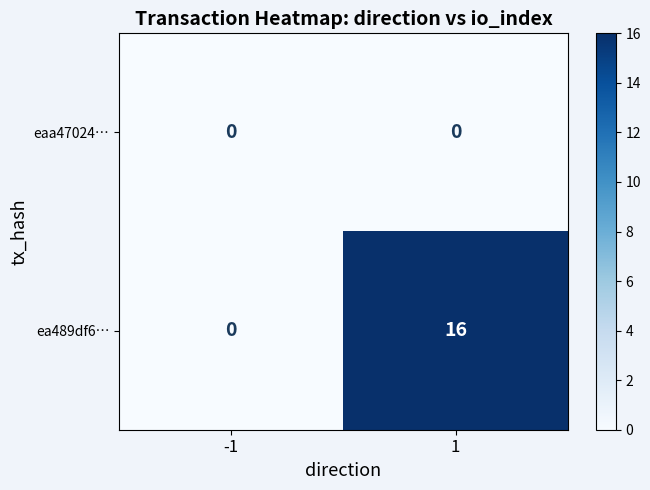

Which series has the largest range (max minus min)?

ea489df6…